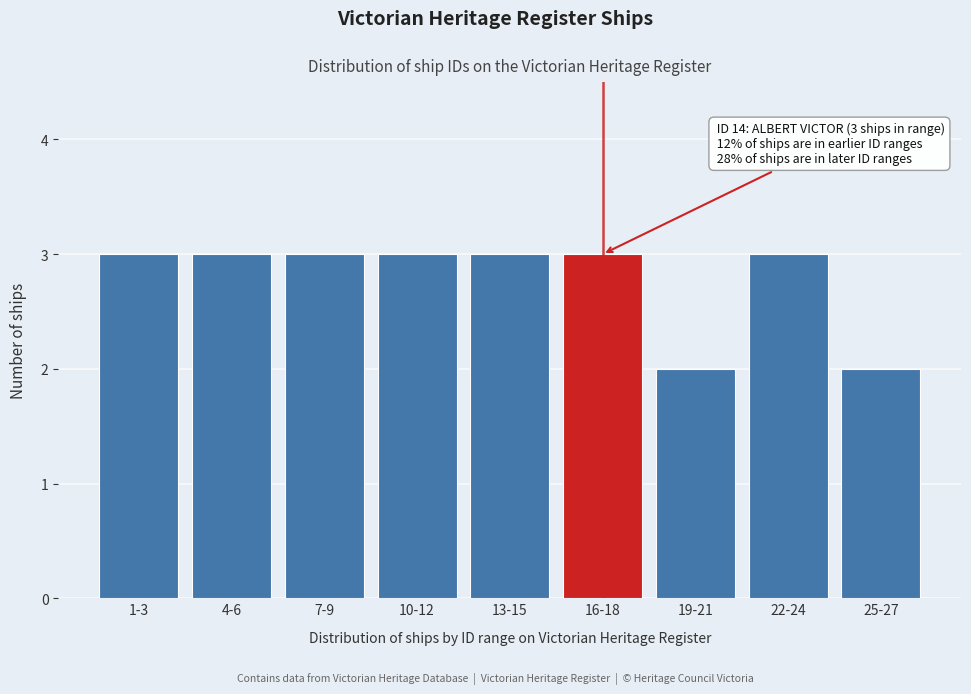

Reading right to left, what are all the values shown in this chart?

2	3	2	3	3	3	3	3	3